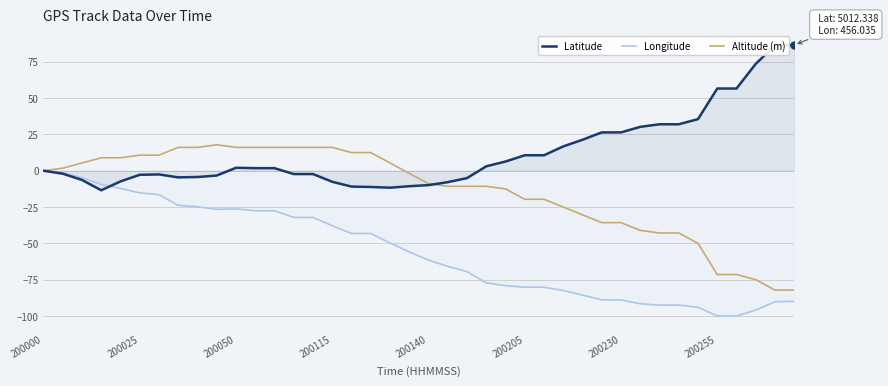

Which series has the largest total across all categories?

Latitude